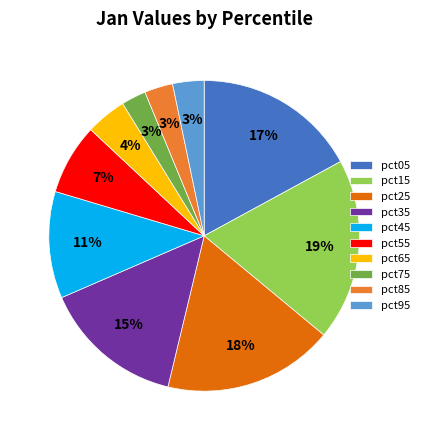

Which has a higher value, pct15 or pct35?

pct15